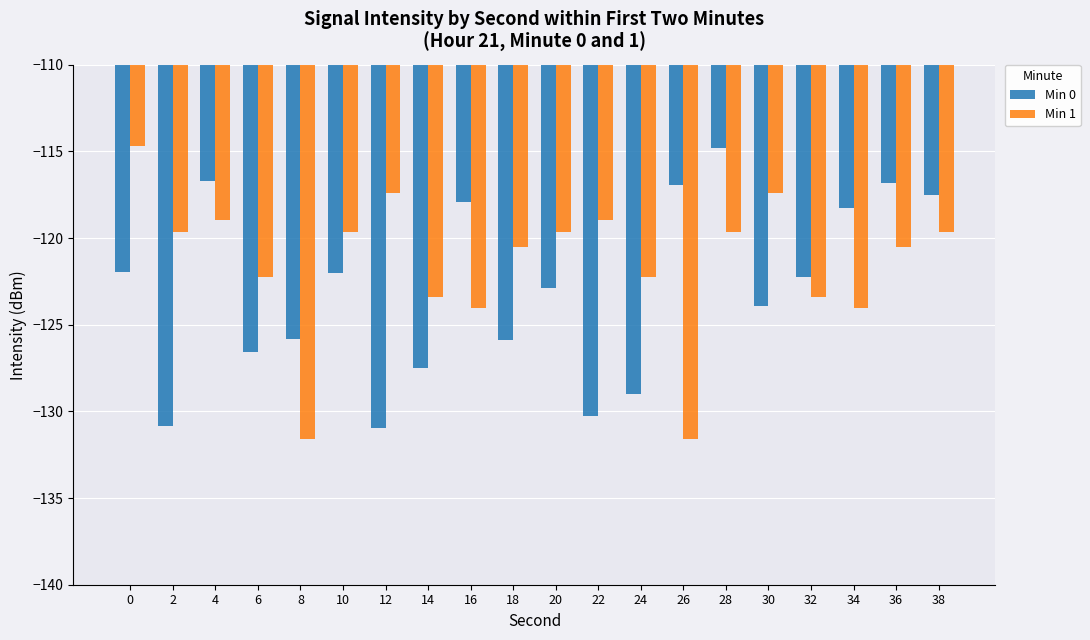

Between 8 and 18, which series saw the biggest shift?

Min 1